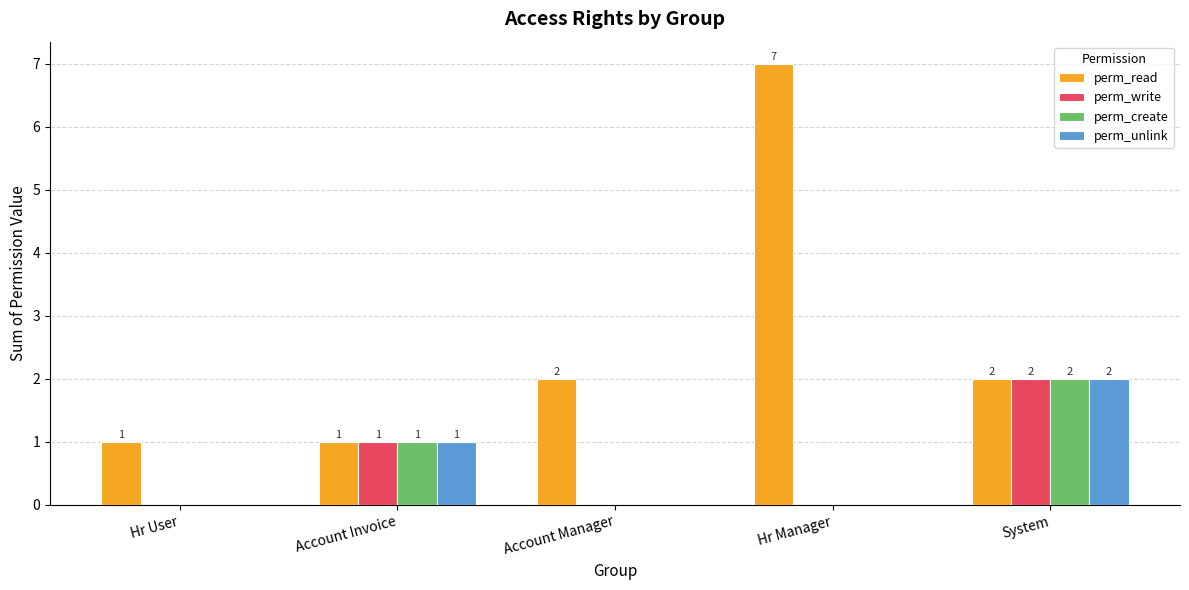

The perm_unlink series shows 3 at System. True or false?

False